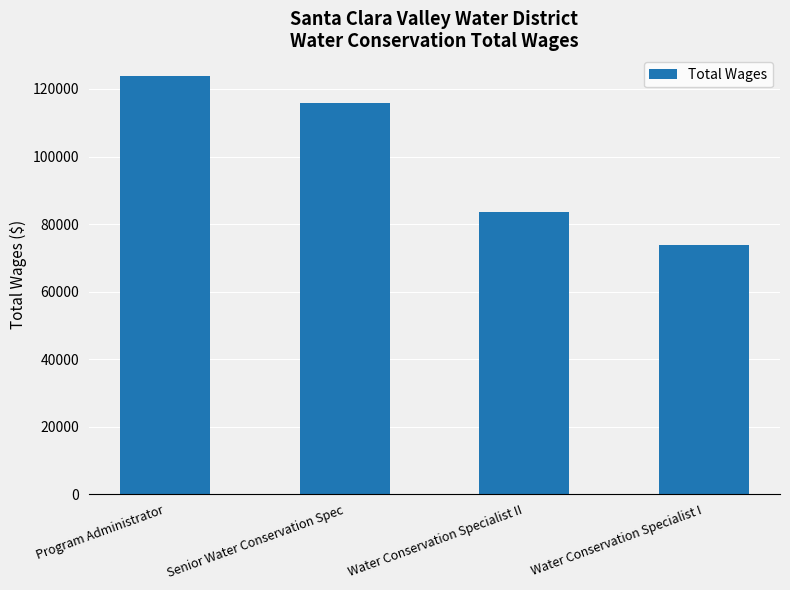

Where does the data first go above 115912?

Program Administrator